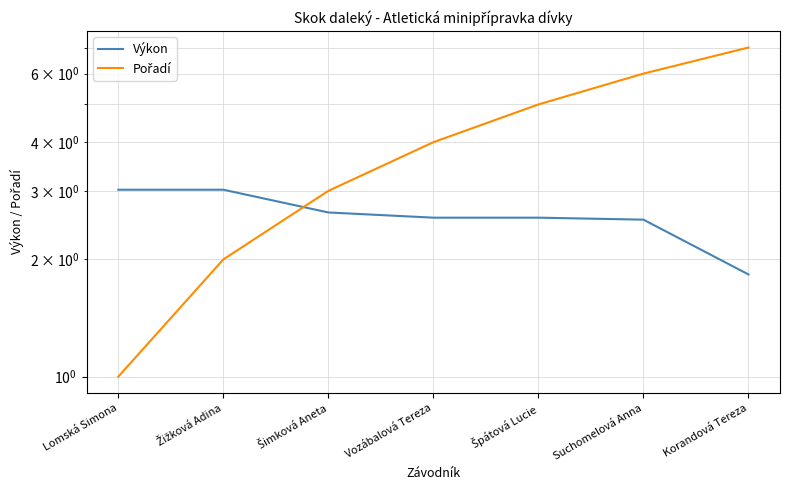

How many times do Výkon and Pořadí cross each other?

1